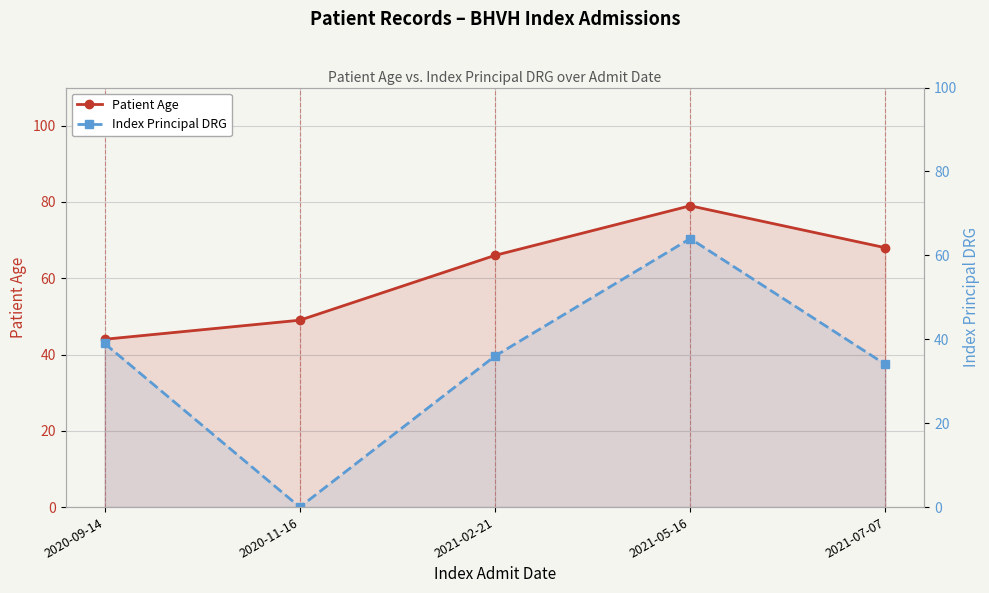

What is the label of the 1st point from the right?

2021-07-07